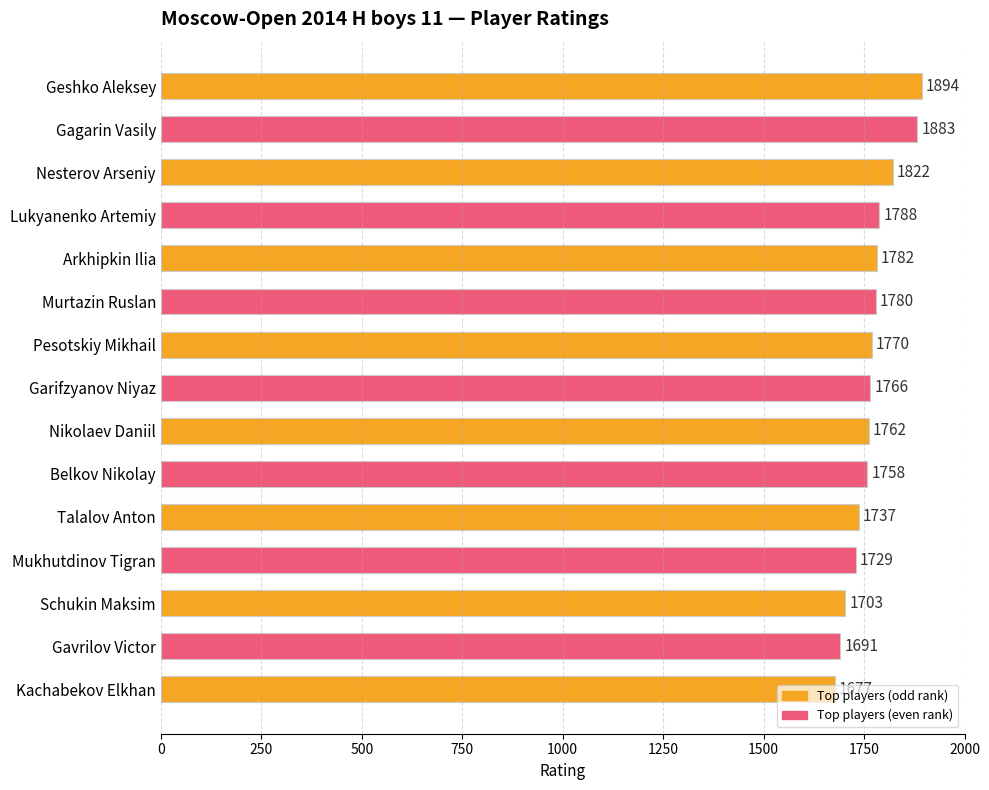

Which category has the lowest value across all series?

Kachabekov Elkhan